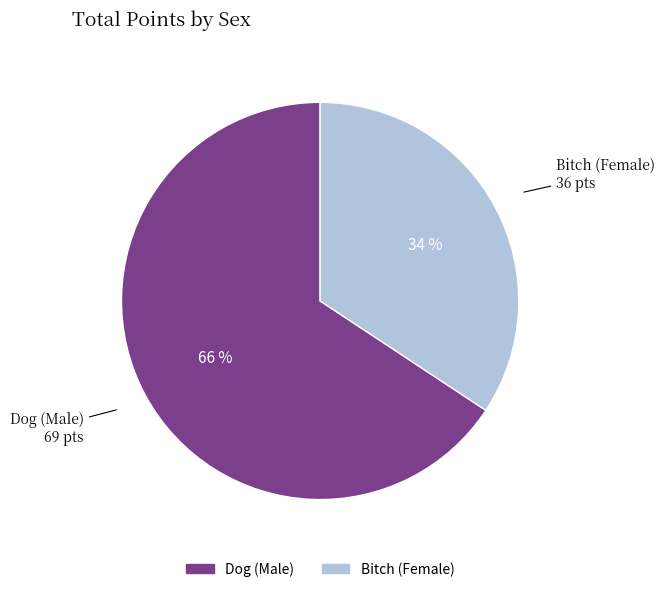

How many slices are in this pie chart?

2